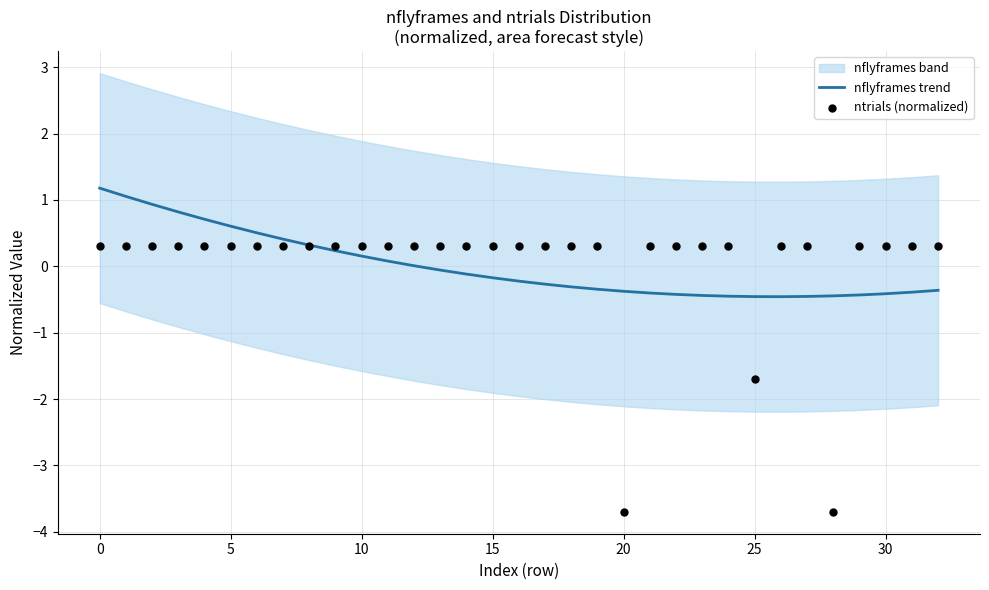

Which series contains the lowest Y value?

ntrials (normalized)